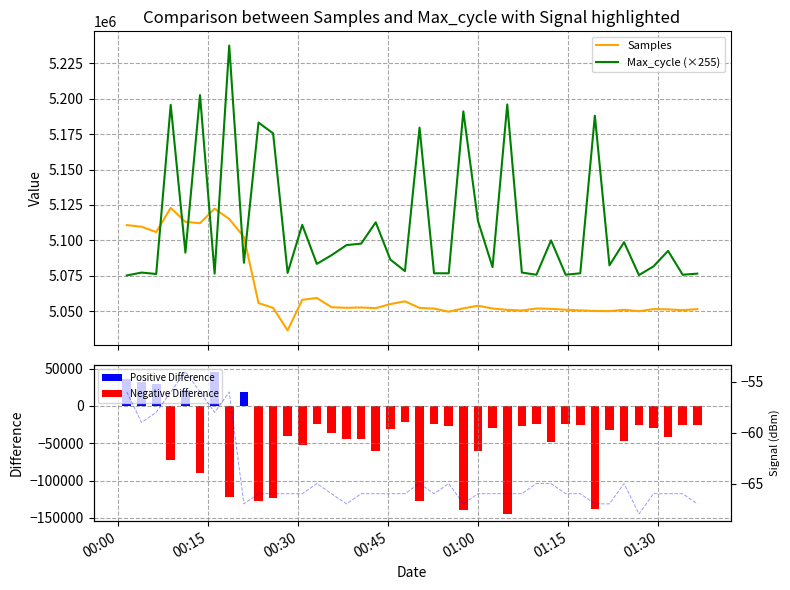

What is the highest value of the Max_cycle (×255) series?

5237445